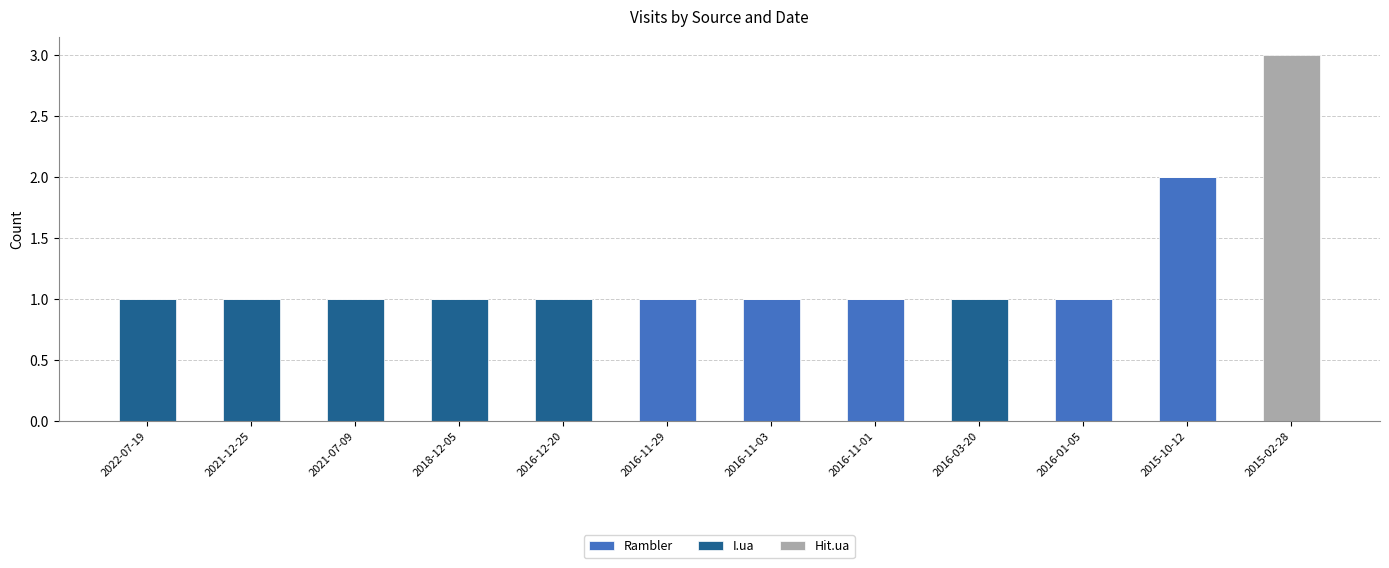

At which category is the sum across all series the highest?

2015-02-28